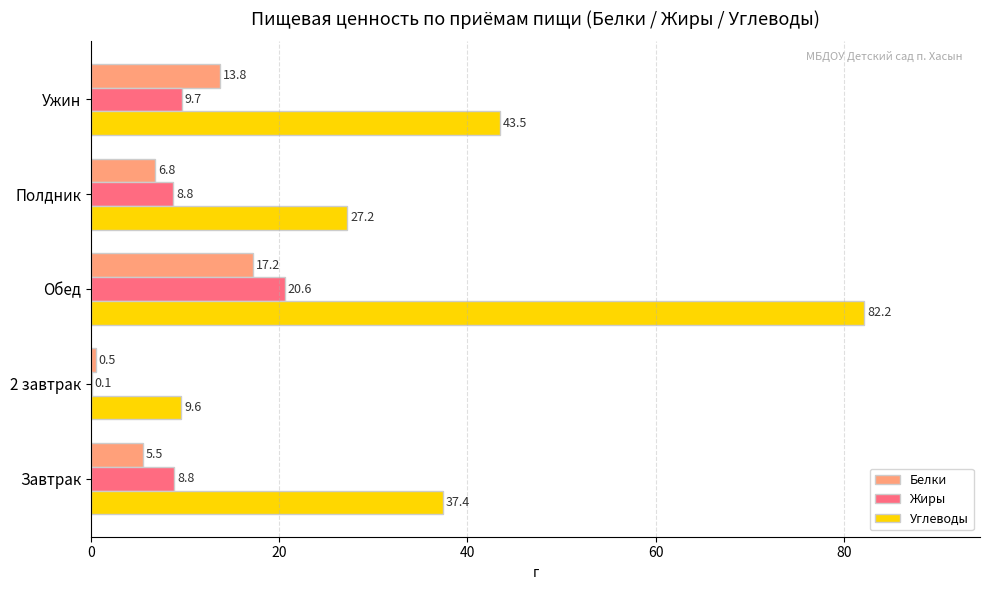

Which series has the largest total across all categories?

Углеводы